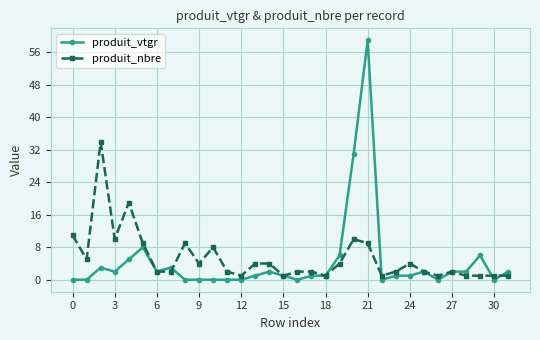

Which series has the largest range (max minus min)?

produit_vtgr